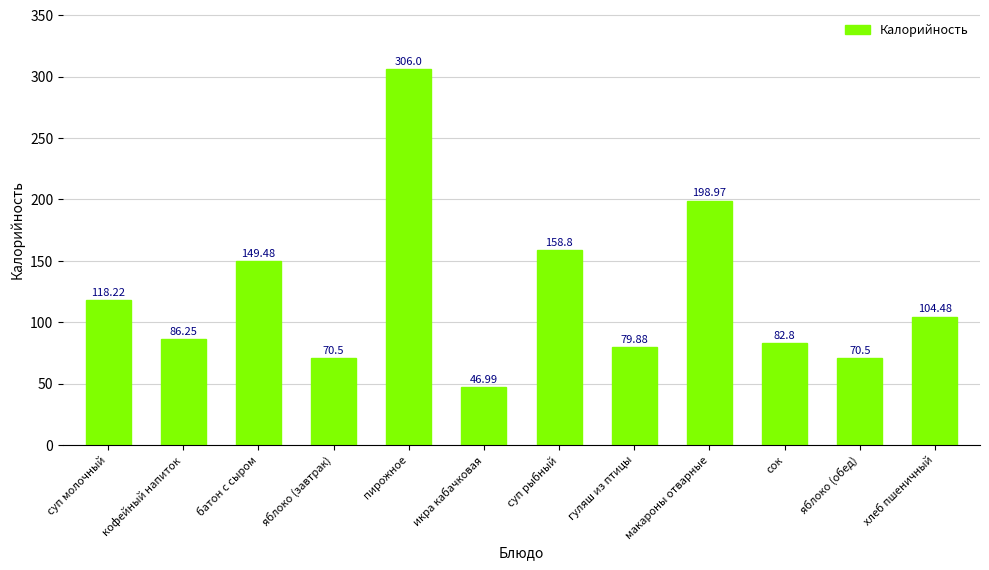

What position from the left is гуляш из птицы?

8